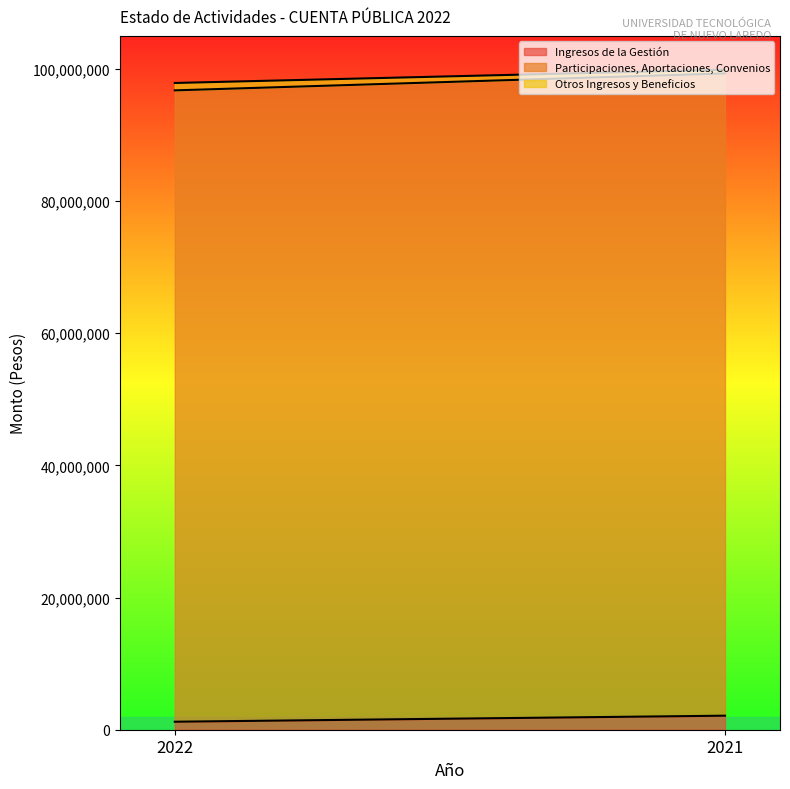

The Participaciones, Aportaciones, Convenios series shows 163375217 at 2021. True or false?

False